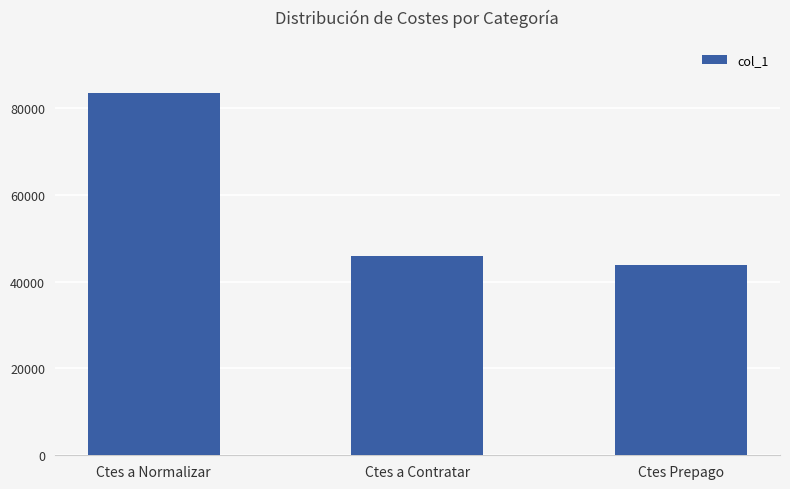

How many bars are there in total?

3